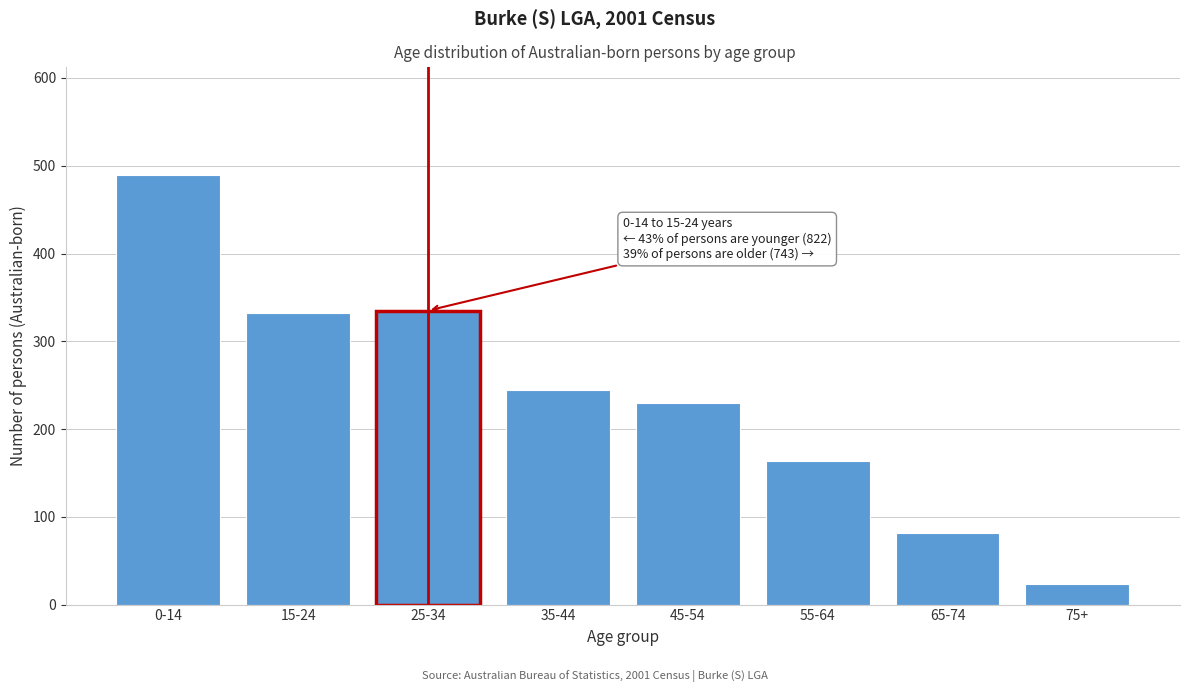

Reading left to right, list all the values displayed in this chart.

0-14=490	15-24=332	25-34=335	35-44=245	45-54=230	55-64=164	65-74=81	75+=23